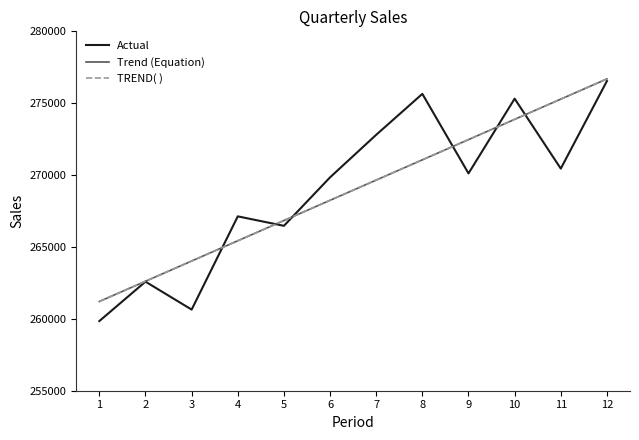

The Trend (Equation) series shows 174251.9 at 11. True or false?

False